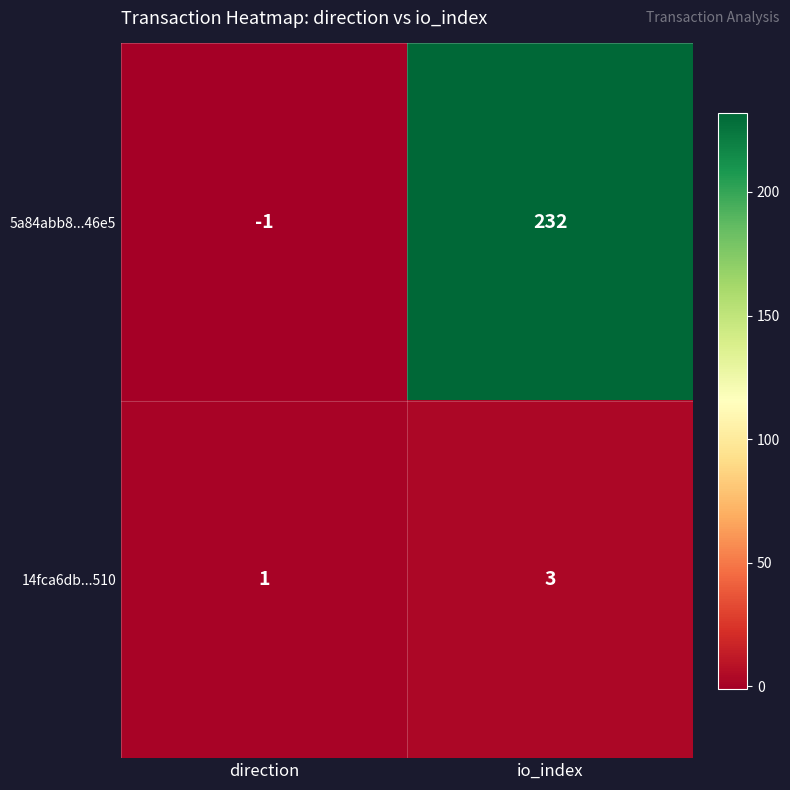

What is the sum of the 14fca6db...510 values at direction and io_index?

4